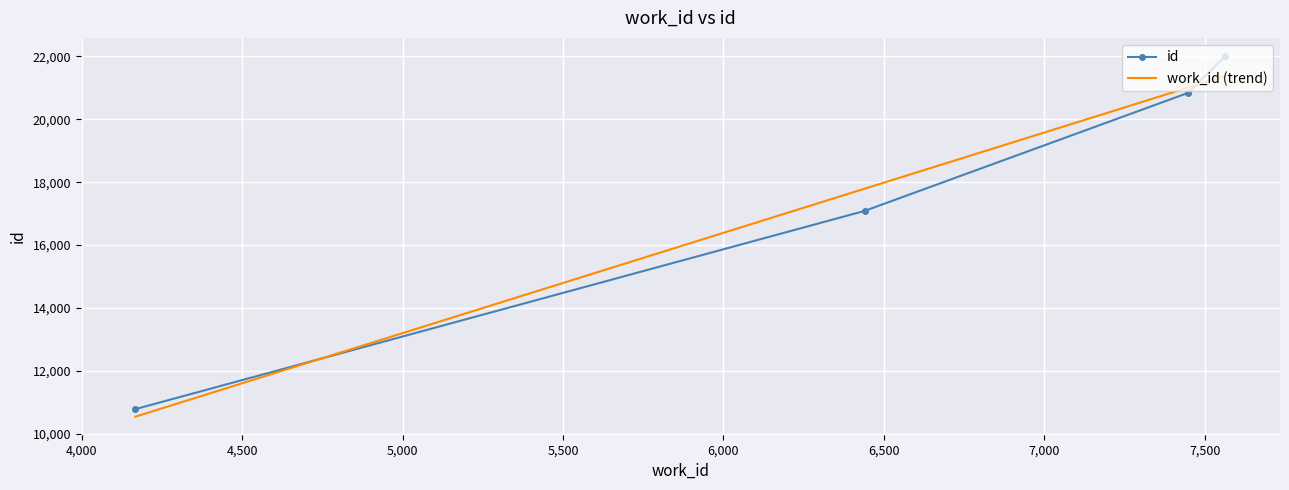

Reading right to left, transcribe all the data shown in this chart.

id: 22016.0	20835.0	17086.0	10781.0
work_id (trend): 21380.5	21004.1	17791.9	10541.4